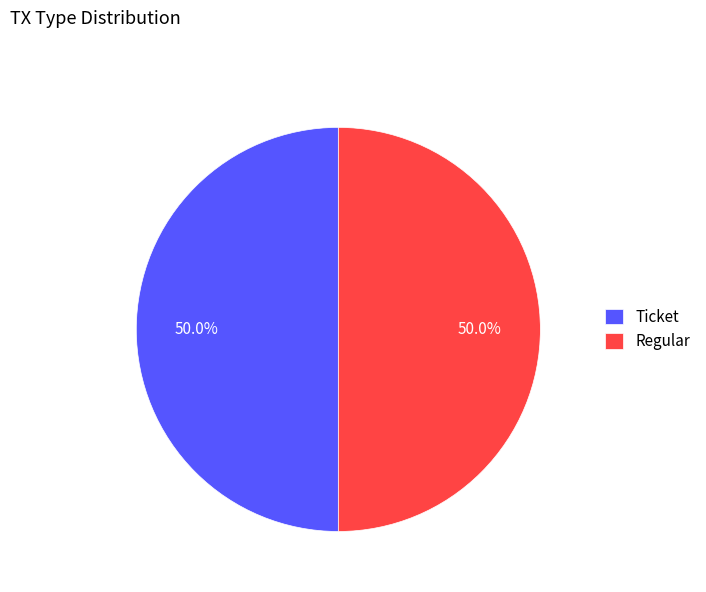

What percentage is NOT represented by Ticket?

50.0%